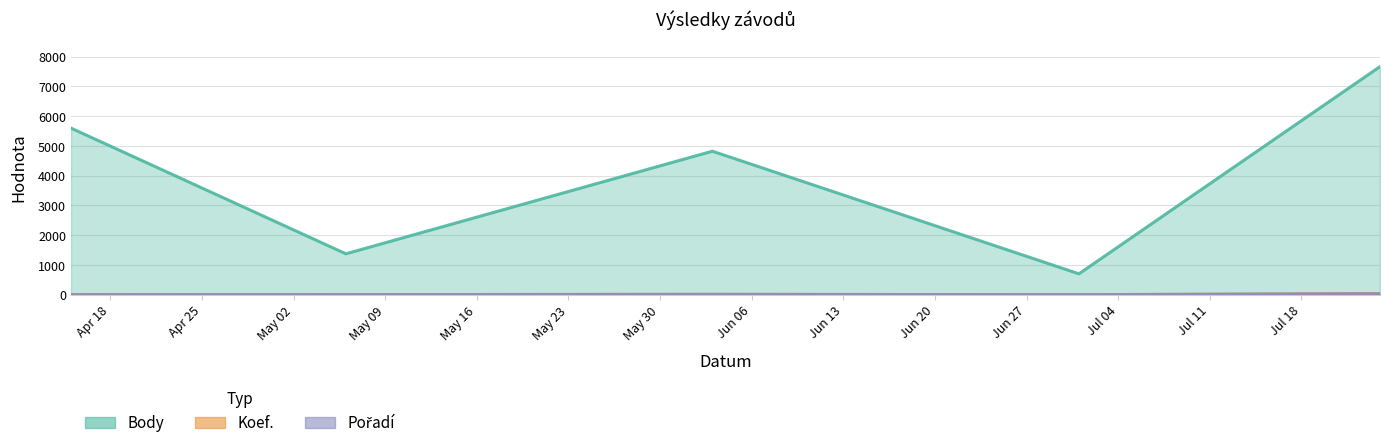

What is the difference between the highest and lowest values at 2023-07-01?

702